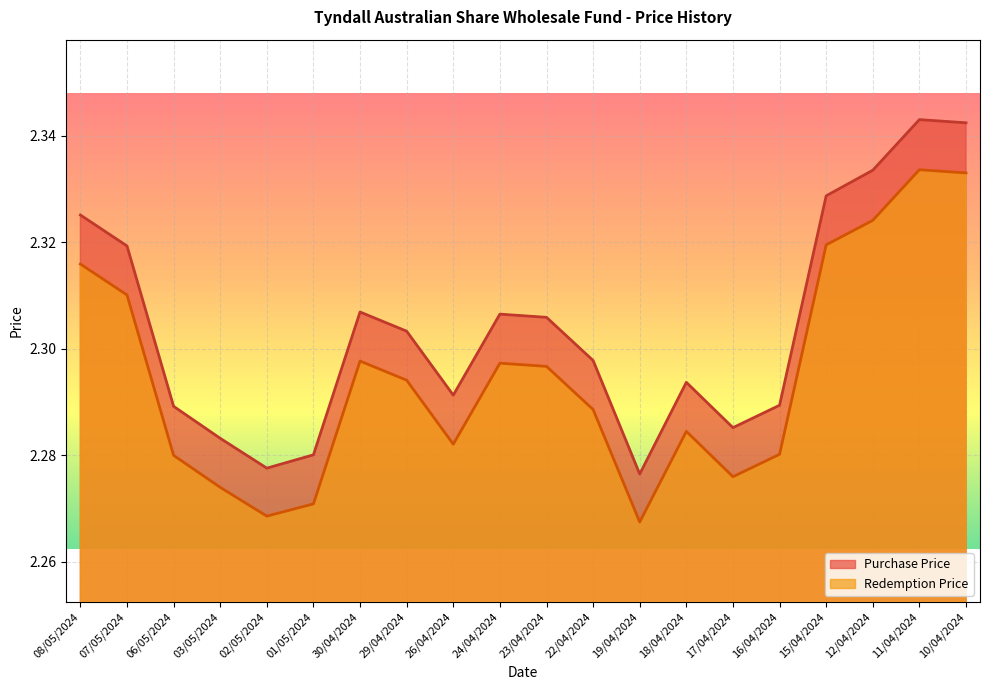

Where is Purchase Price nearest to the value 2?

19/04/2024